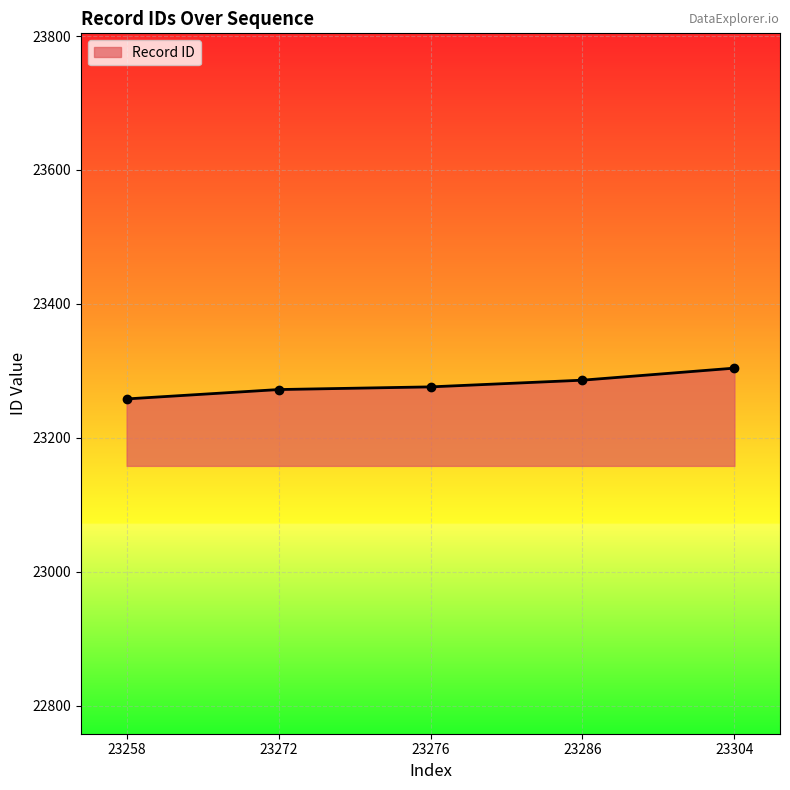

Read the value at 23258, to the nearest 5.

23260